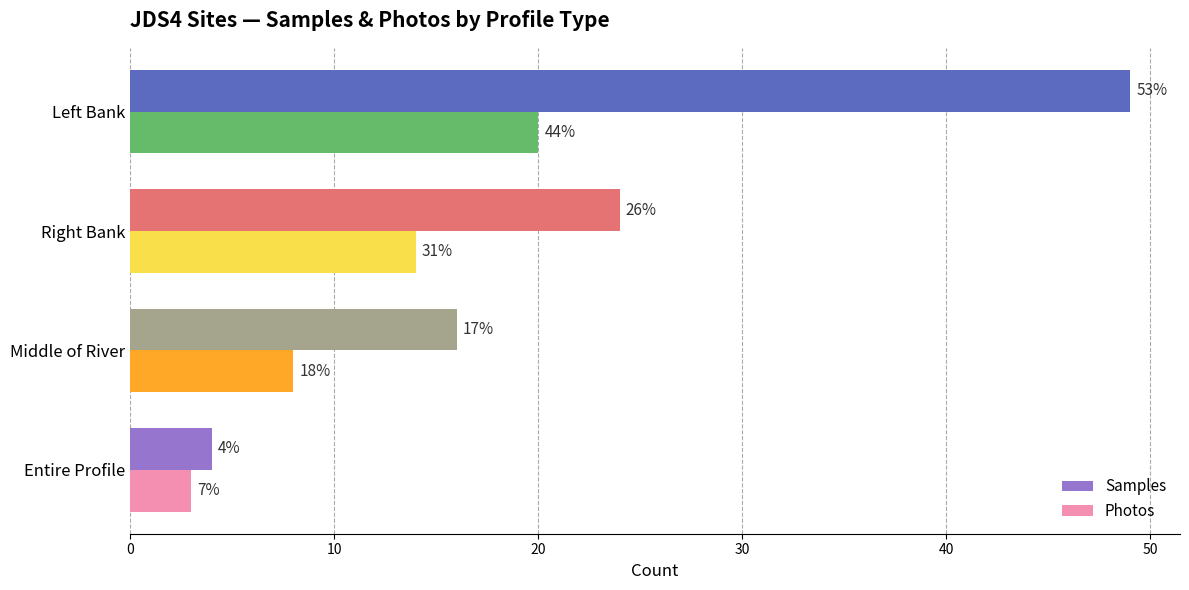

What are all the series names shown in the legend?

Samples, Photos